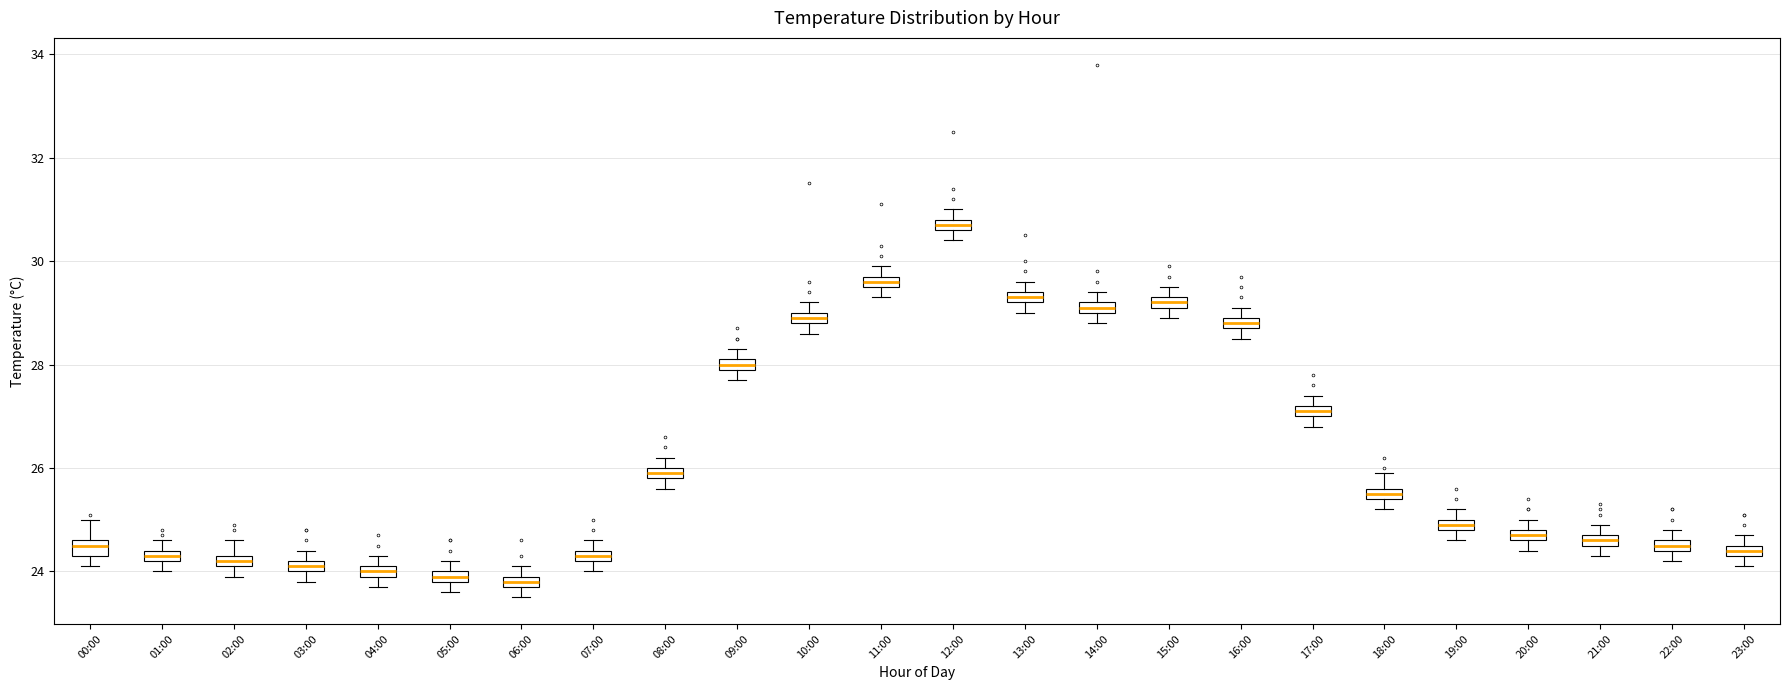

Where is the upper edge of the box for 00:00 on the y-axis? The values are not printed on the chart, so give them approximately, as read against the axis.

24.6